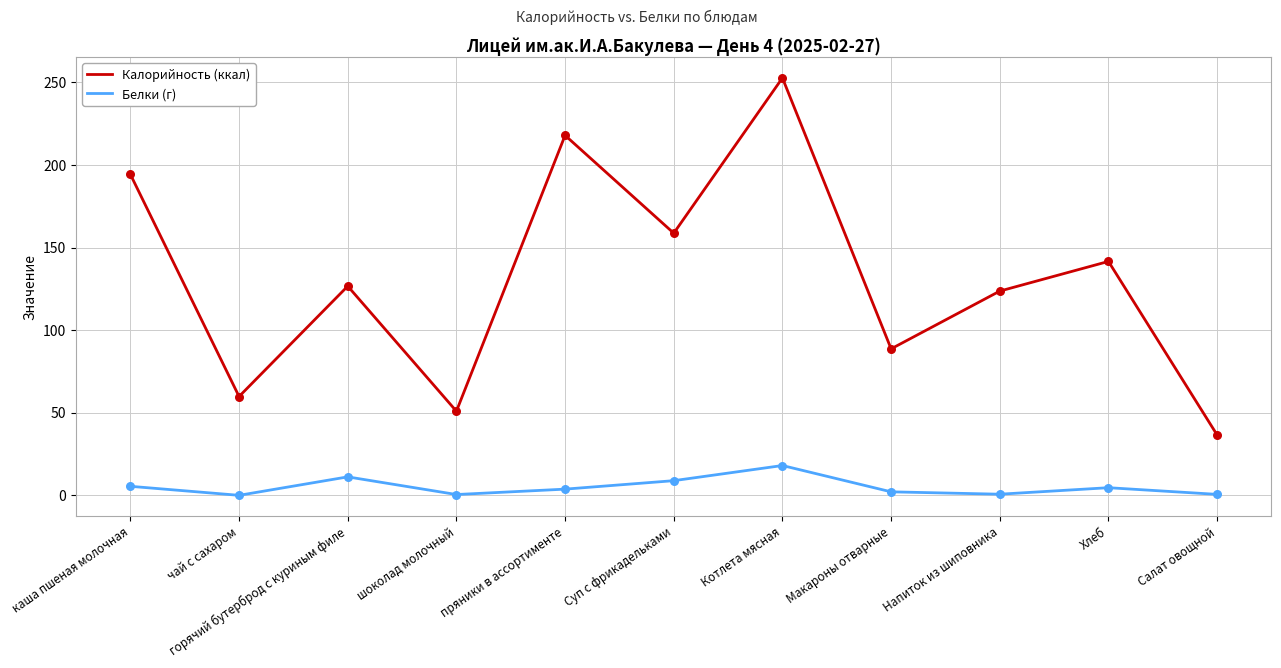

Between горячий бутерброд с куриным филе and Салат овощной, which series saw the biggest shift?

Калорийность (ккал)